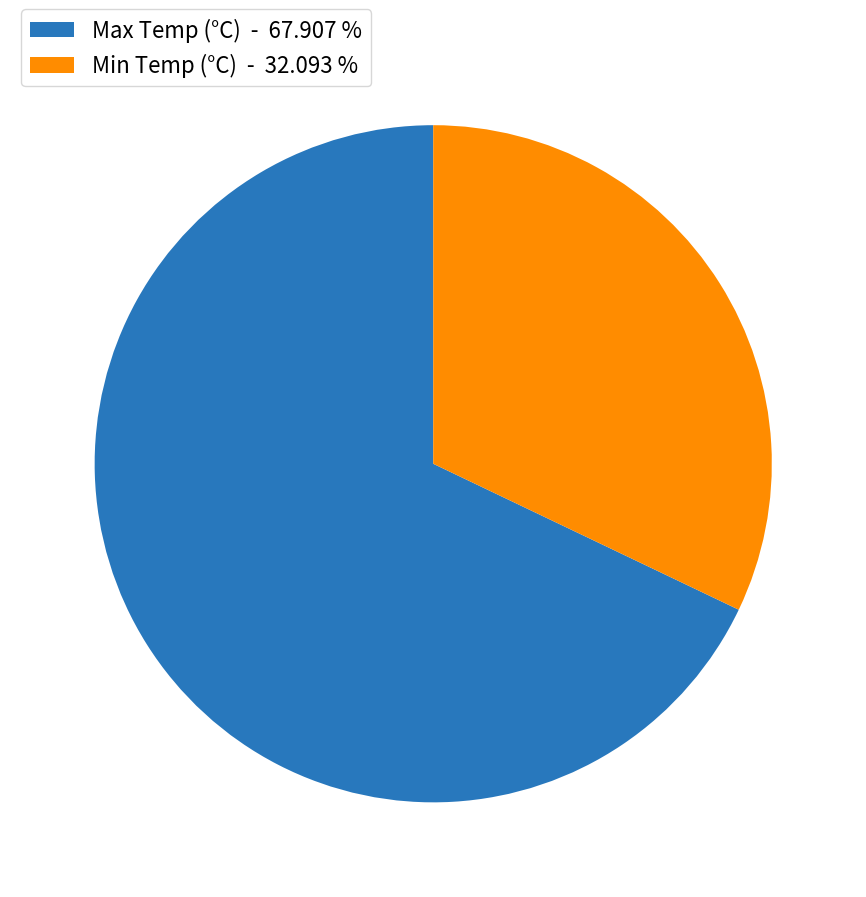

Is there a majority slice in this chart?

Yes